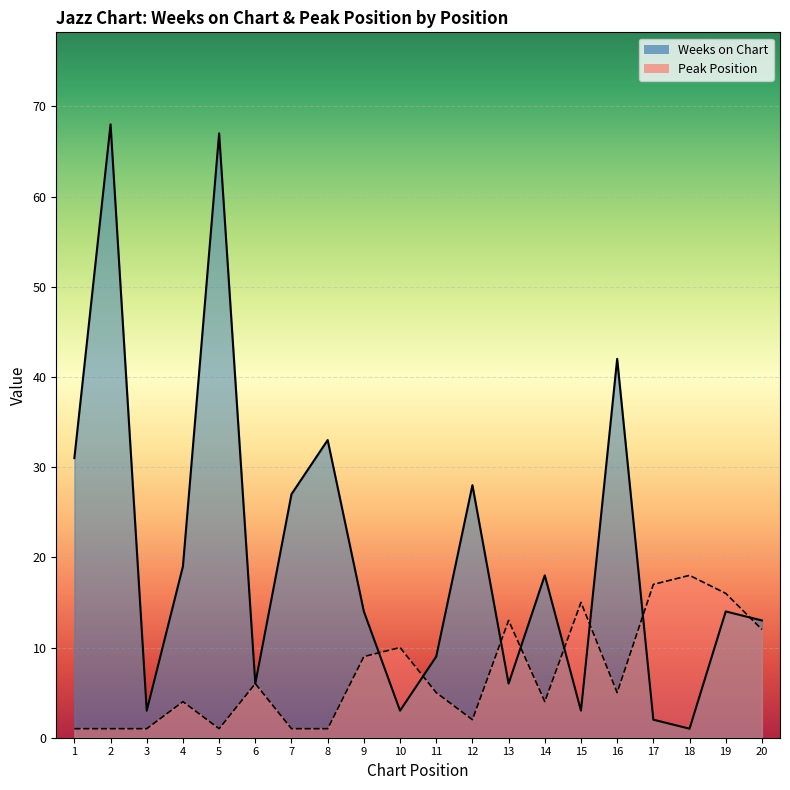

Does the chart display data point markers on the line(s)?

No